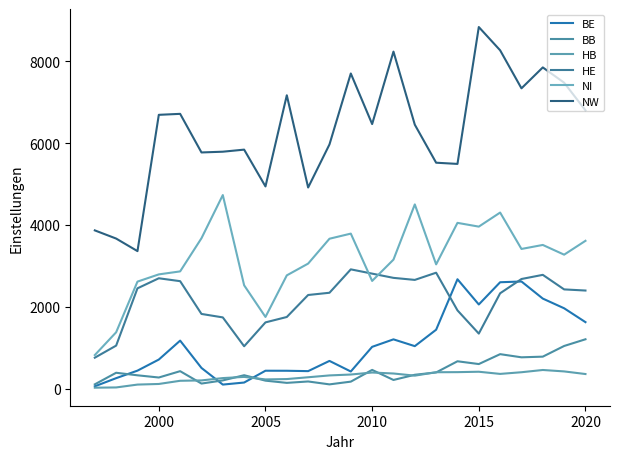

True or false: NI and BB intersect in this chart.

False